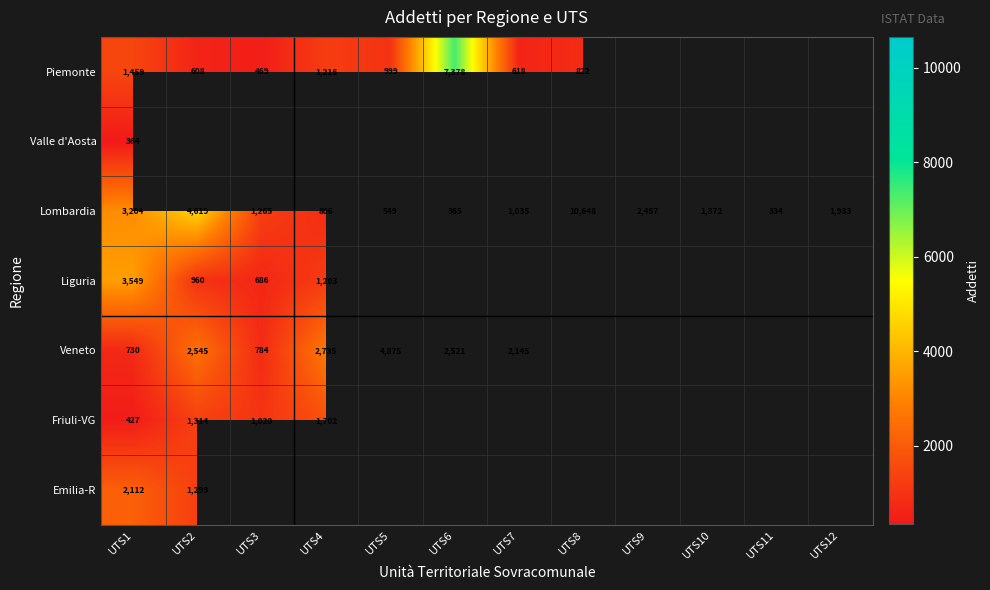

What is the highest value of the Lombardia series?

10648